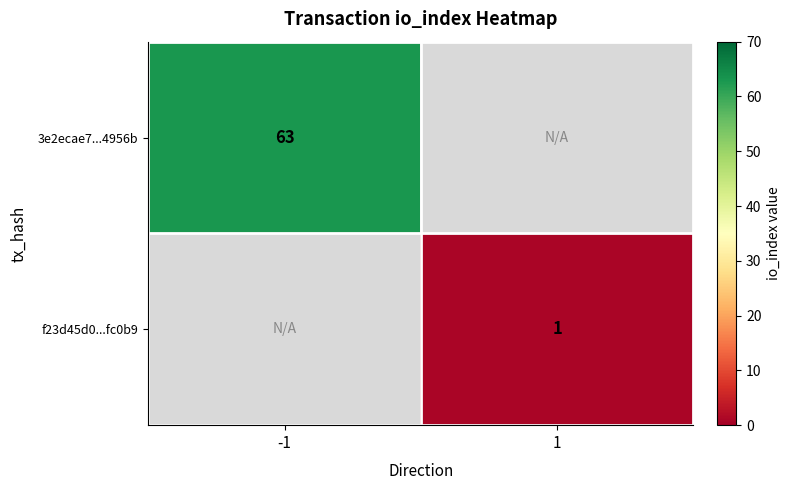

Count the number of categories in the chart.

2